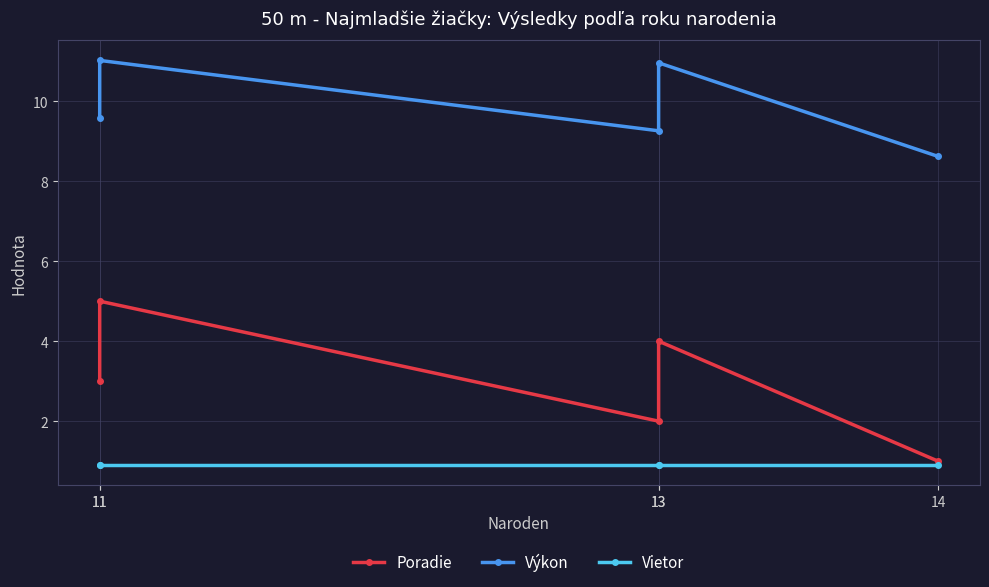

At which category does Výkon reach its first local valley?

13